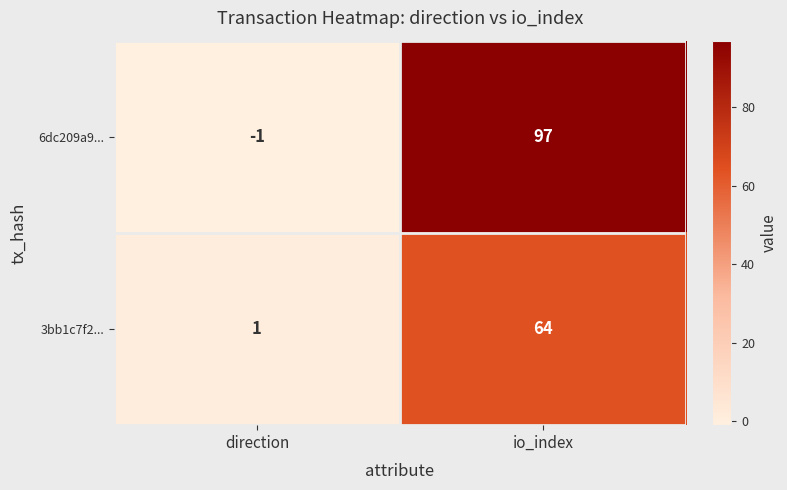

At how many categories does at least one series exceed 70?

1